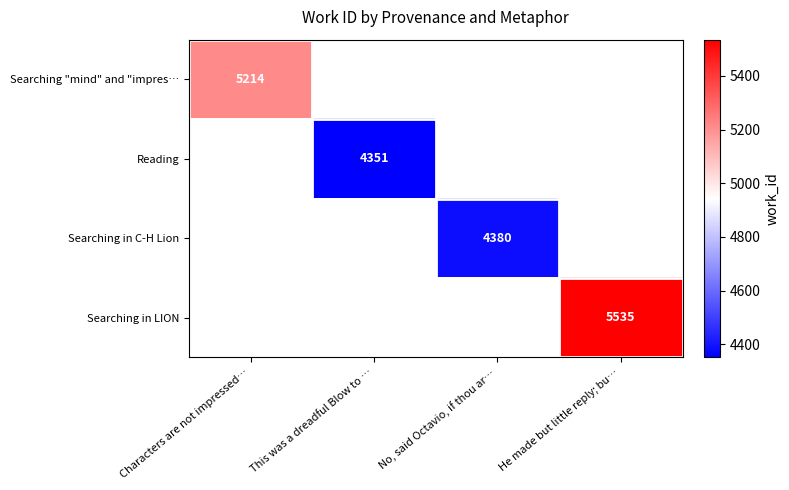

The Reading series shows 4351 at This was a dreadful Blow to …. True or false?

True